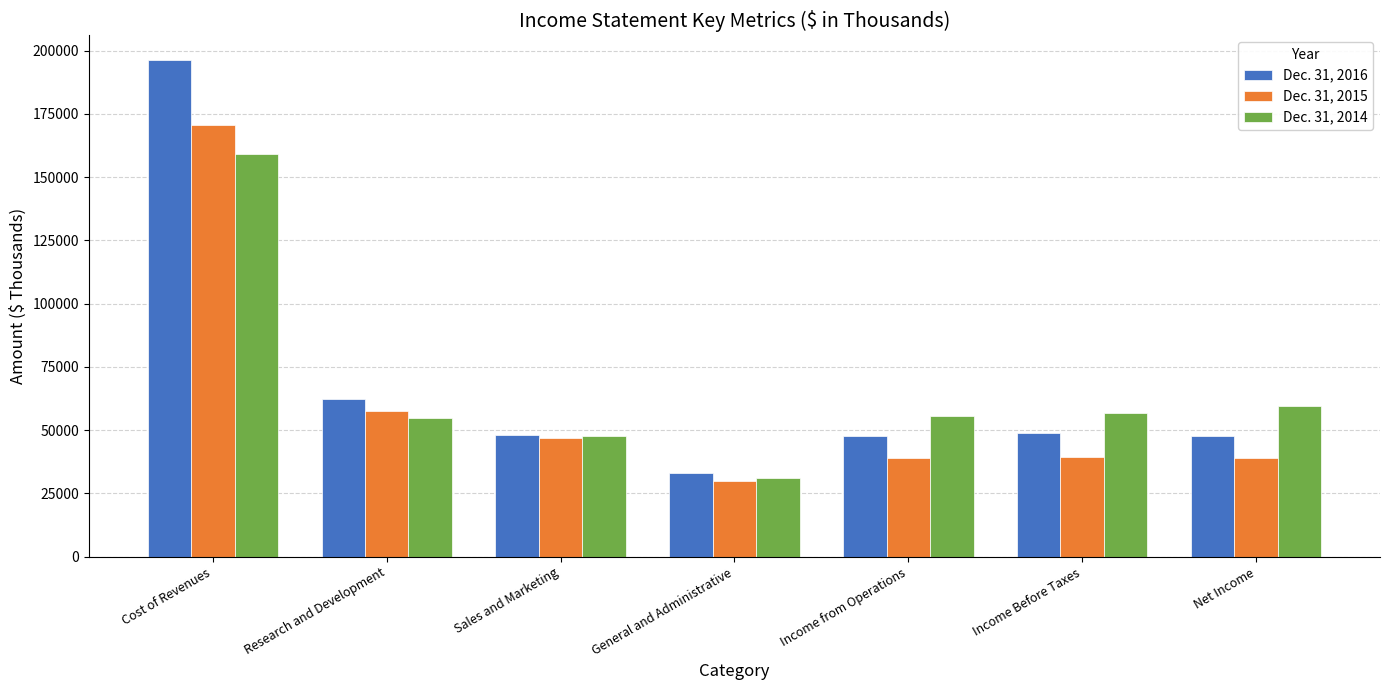

What is the label of the 1st bar from the left?

Cost of Revenues